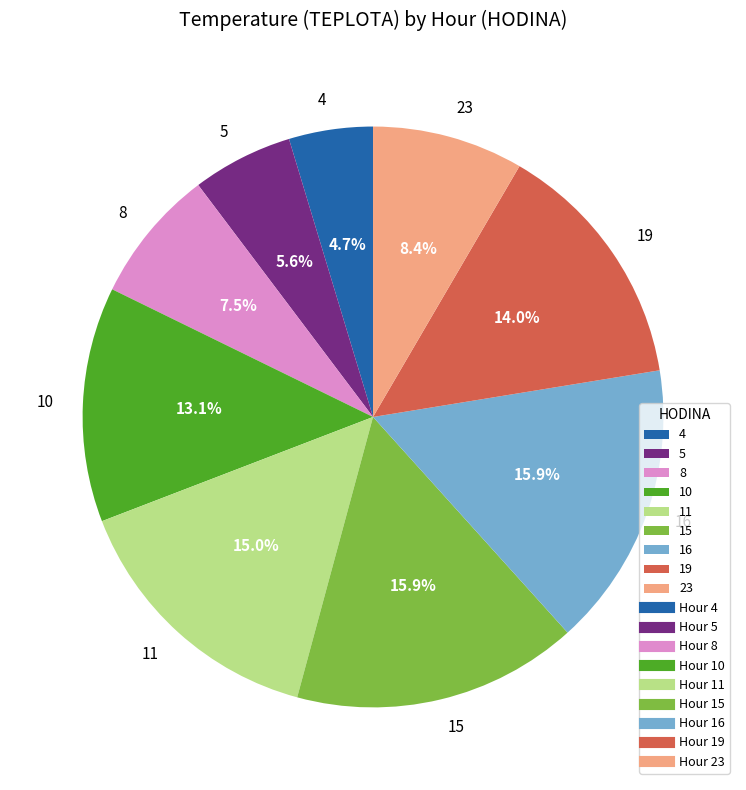

Which category has the smallest portion of the pie?

4